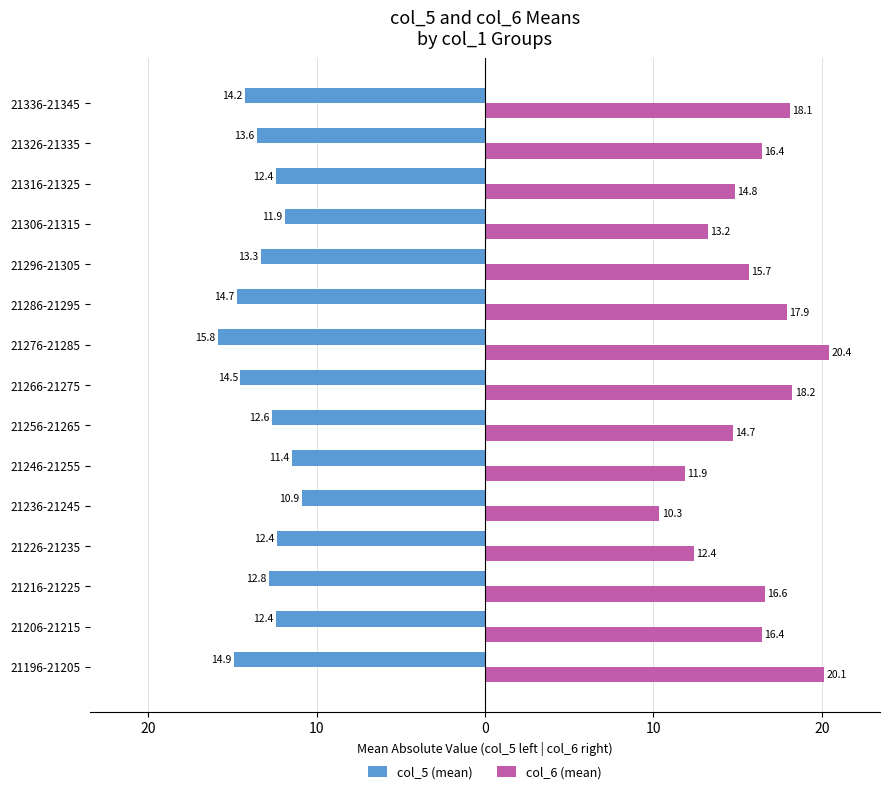

What are all the series names shown in the legend?

col_5 (mean), col_6 (mean)